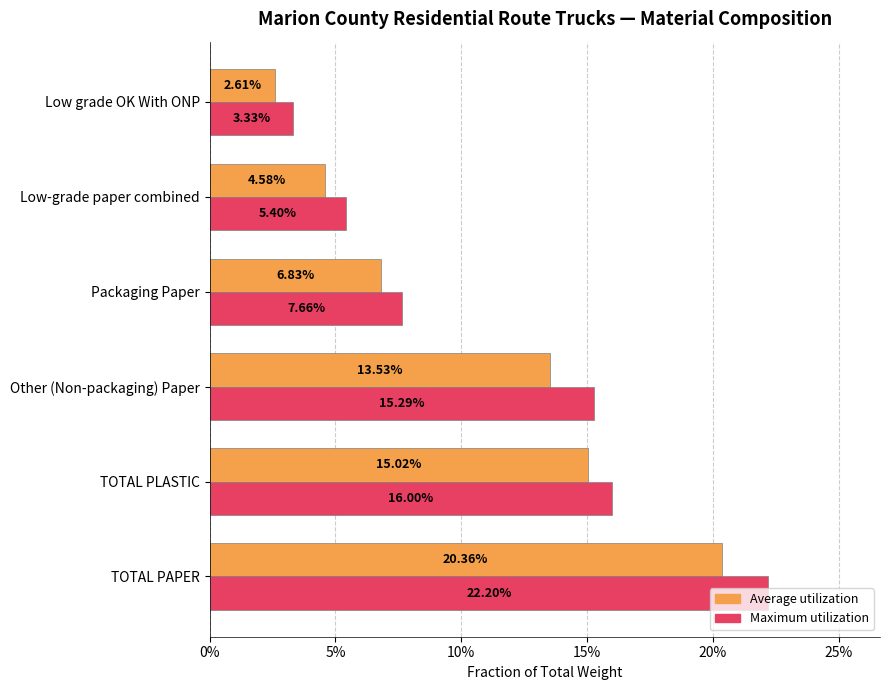

What are all the series names shown in the legend?

Average utilization, Maximum utilization